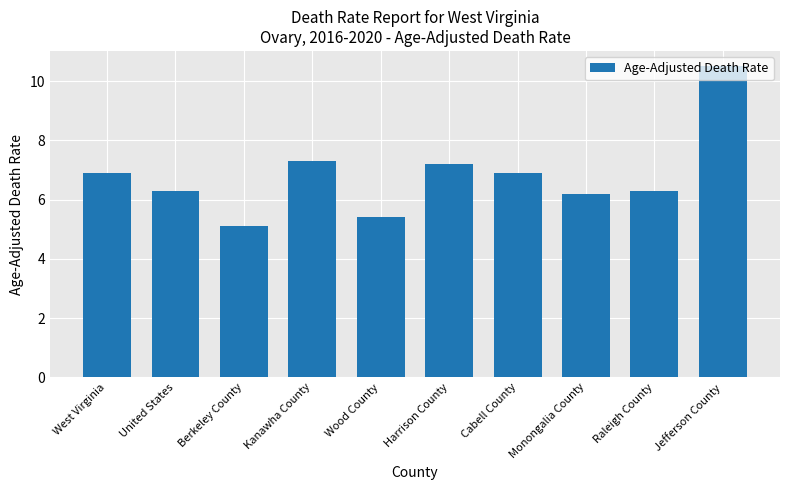

What is the sum of all values?

68.1